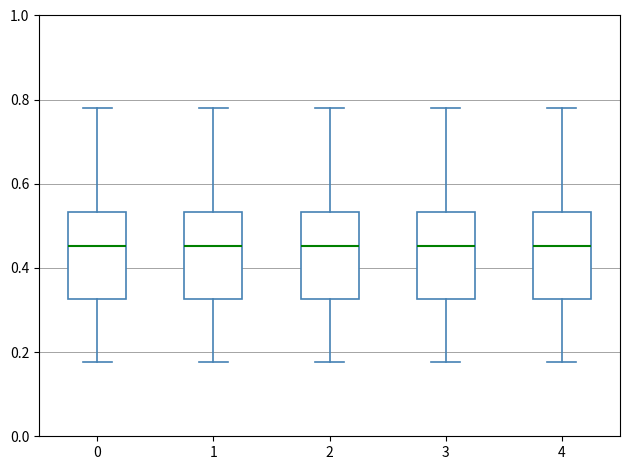

Reading left to right, read every box against the y-axis: the position of its median line, the range the box covers, and the ends of its whiskers. The values are not printed on the chart, so give them approximately, as read against the axis.

0: median 0.46, box 0.32 to 0.54, whiskers 0.18 to 0.78
1: median 0.46, box 0.32 to 0.54, whiskers 0.18 to 0.78
2: median 0.46, box 0.32 to 0.54, whiskers 0.18 to 0.78
3: median 0.46, box 0.32 to 0.54, whiskers 0.18 to 0.78
4: median 0.46, box 0.32 to 0.54, whiskers 0.18 to 0.78